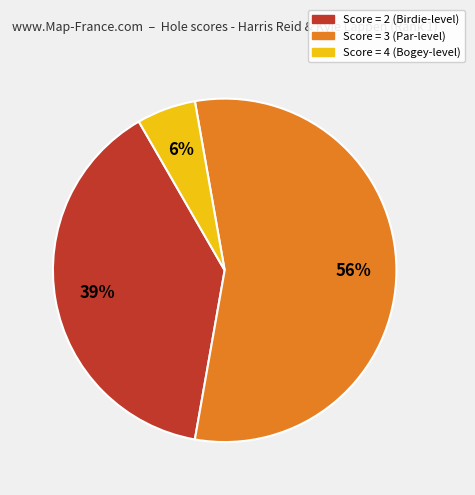

To the nearest percent, what is the difference between the largest and smallest slice percentages?

50%